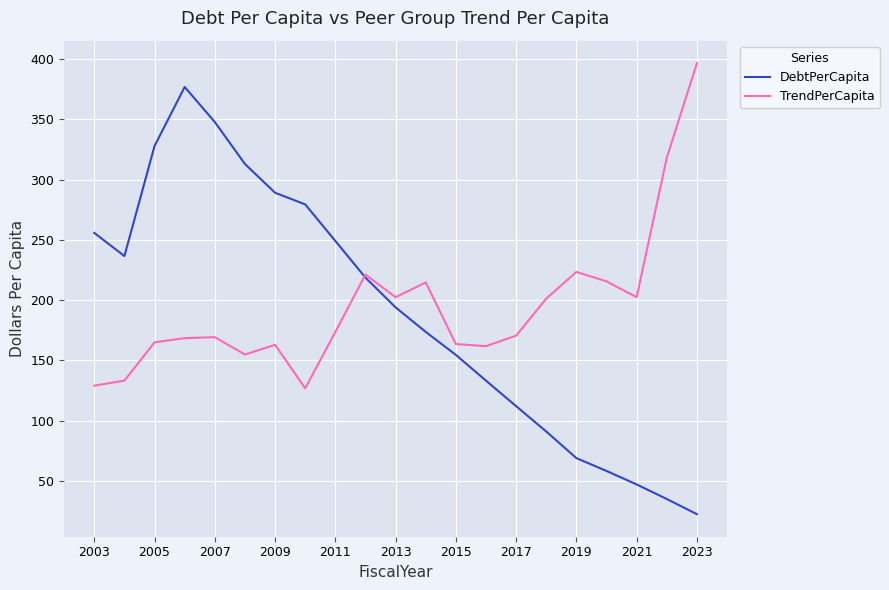

What is the maximum value shown in the chart?

396.5